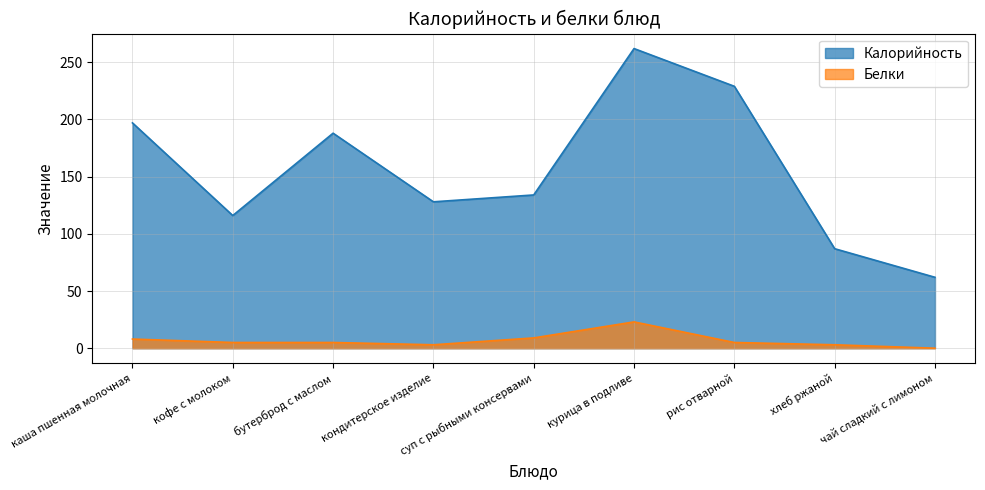

At how many categories does at least one series exceed 228?

2